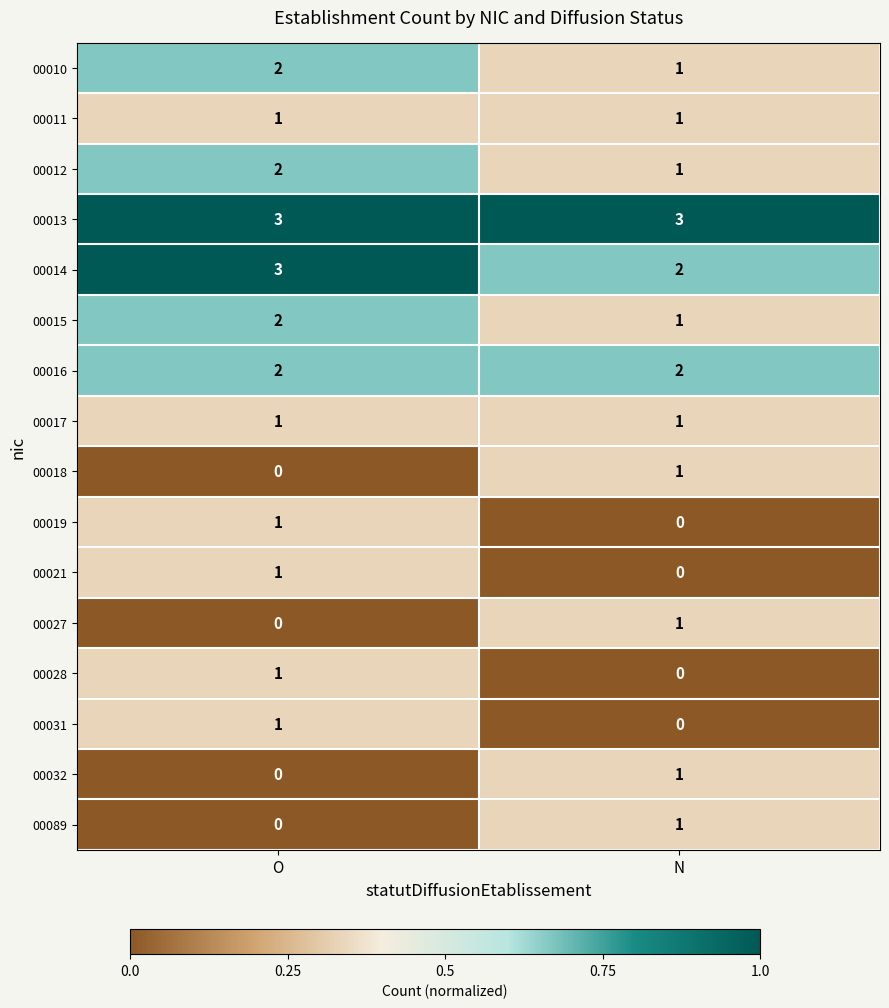

At which label does 00021 reach its peak?

O